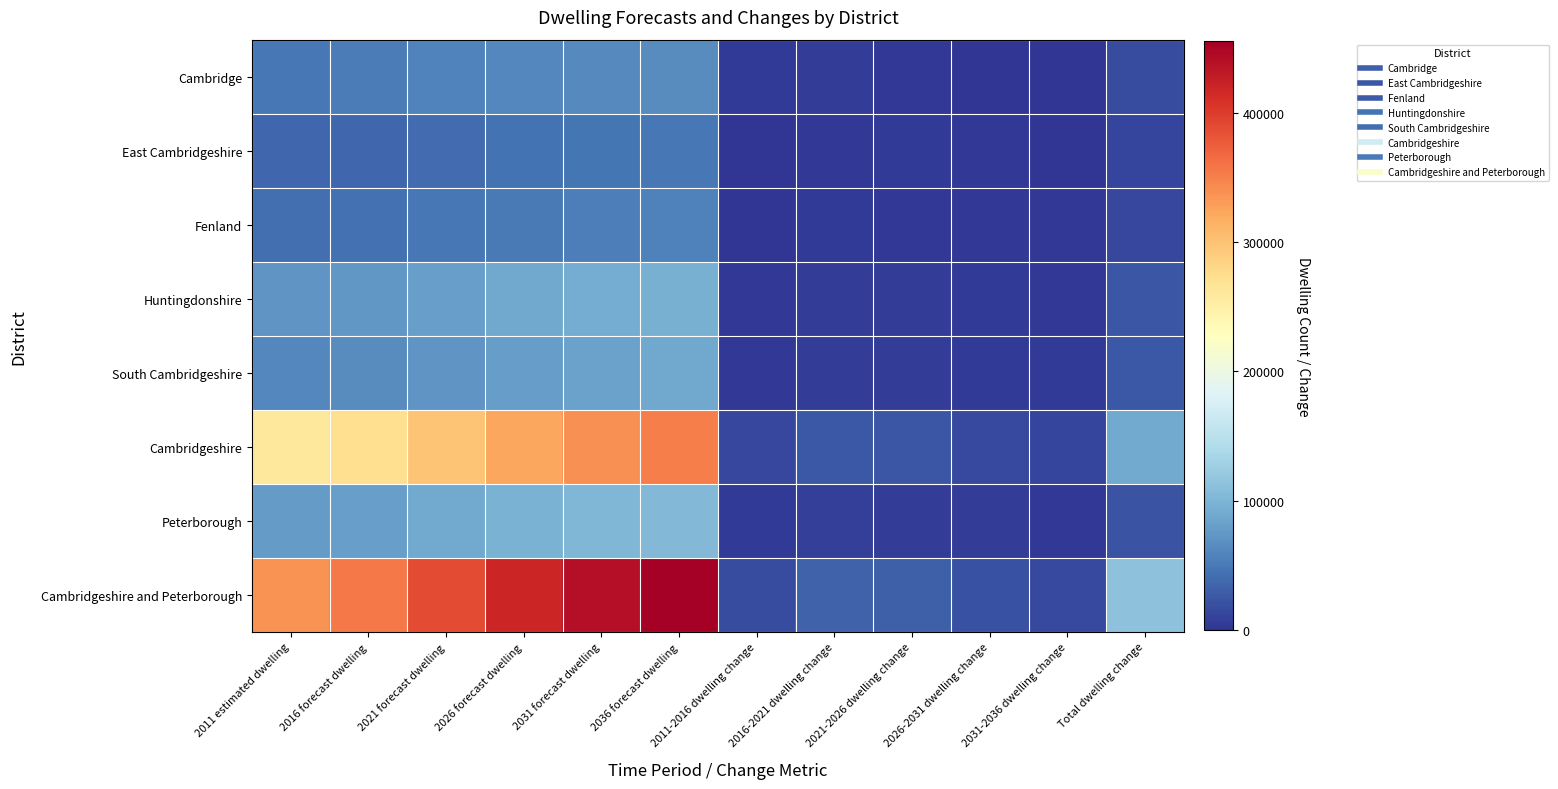

What is the maximum value shown in the chart?

455080